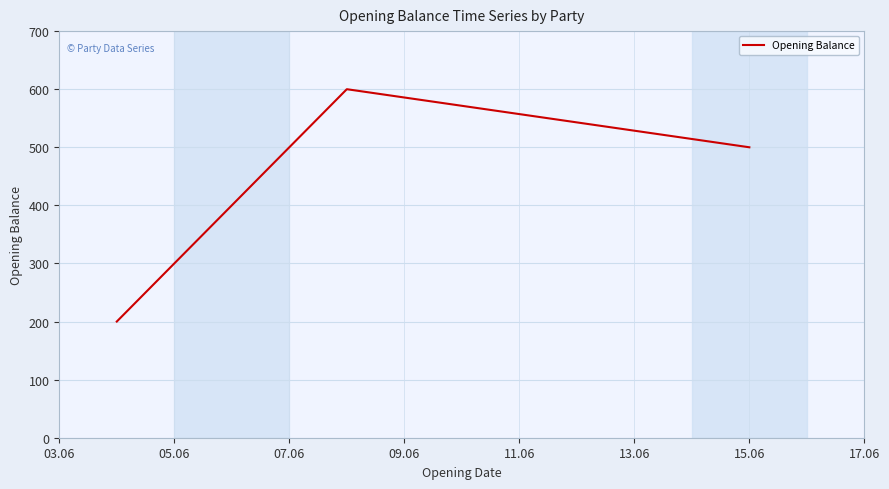

Reading left to right, what are all the values shown in this chart?

200	300	400	600	500